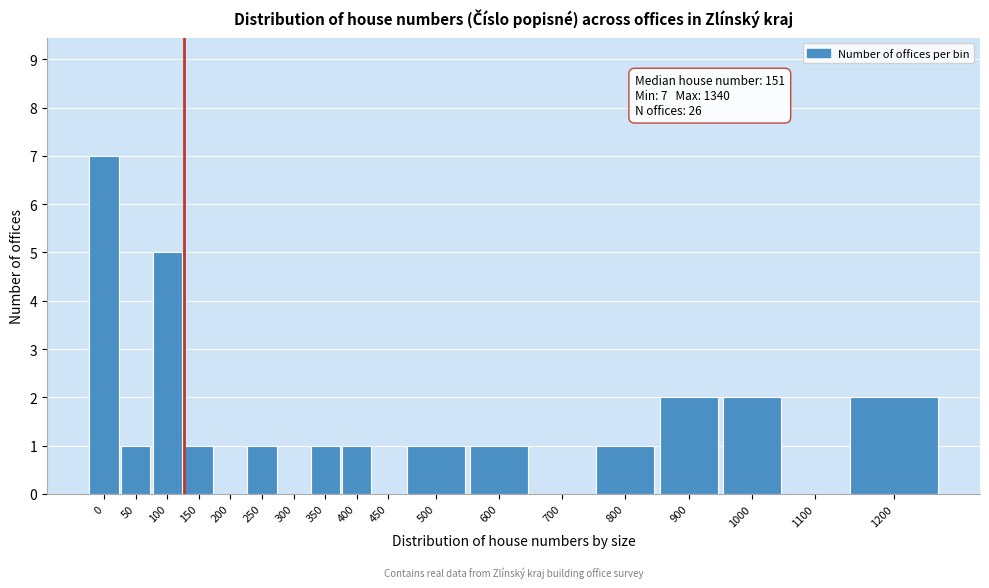

Reading left to right, extract all data points from this chart.

0=7	50=1	100=5	150=1	200=0	250=1	300=0	350=1	400=1	450=0	500=1	600=1	700=0	800=1	900=2	1000=2	1100=0	1200=2